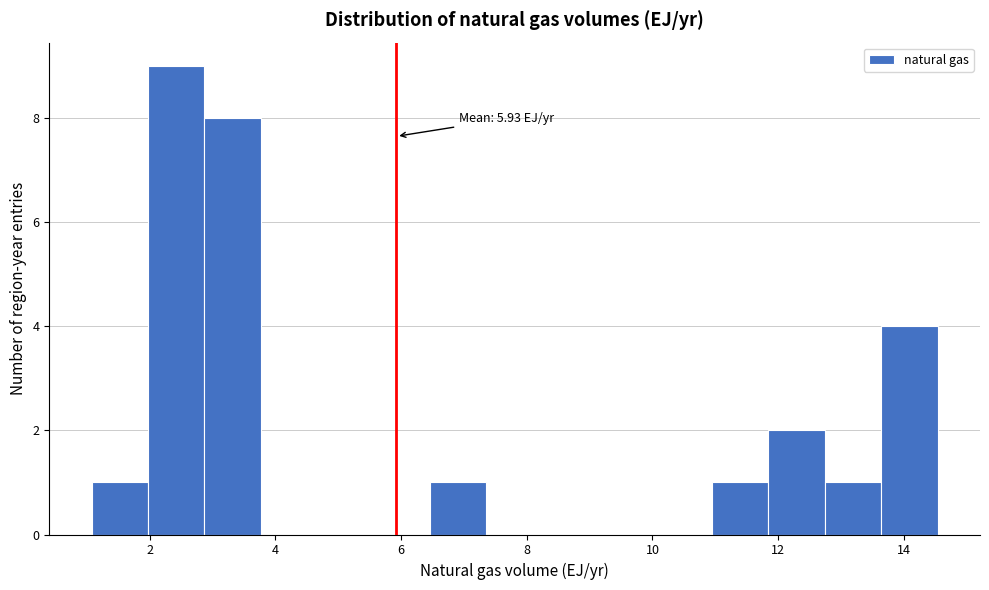

Over which range of the x-axis is the bar tallest?

2.0 to 2.8